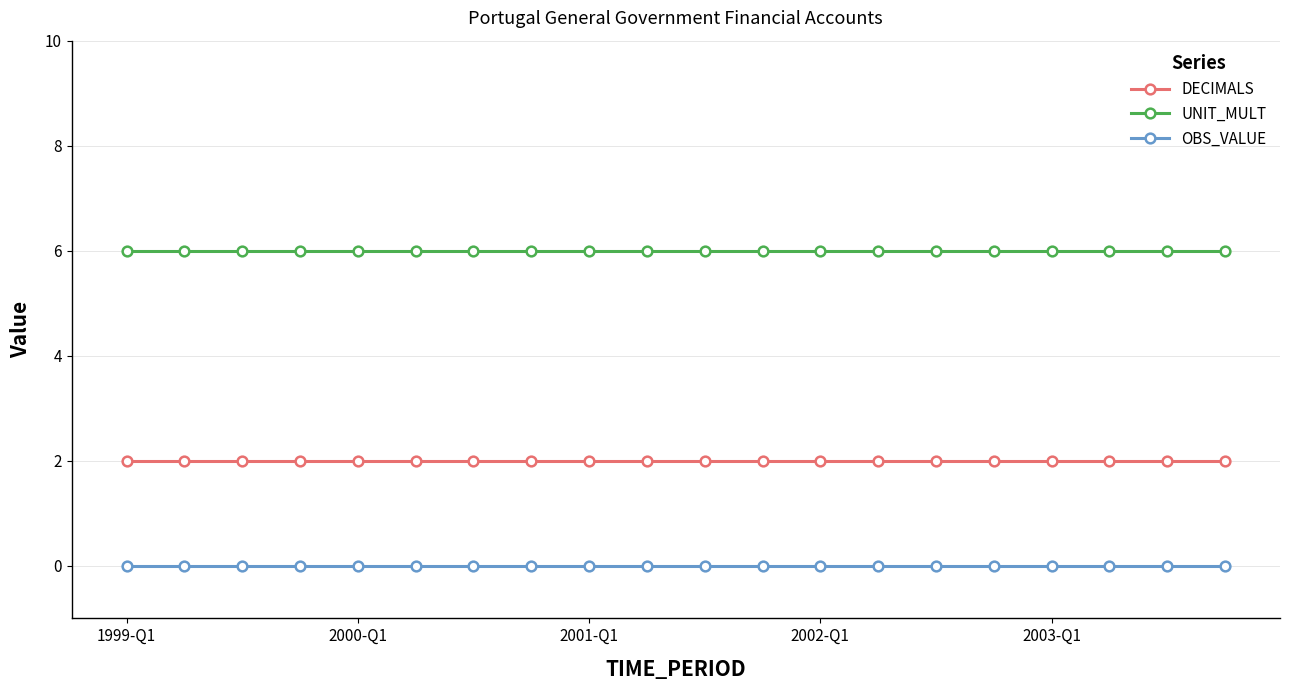

What is the maximum value for UNIT_MULT?

6